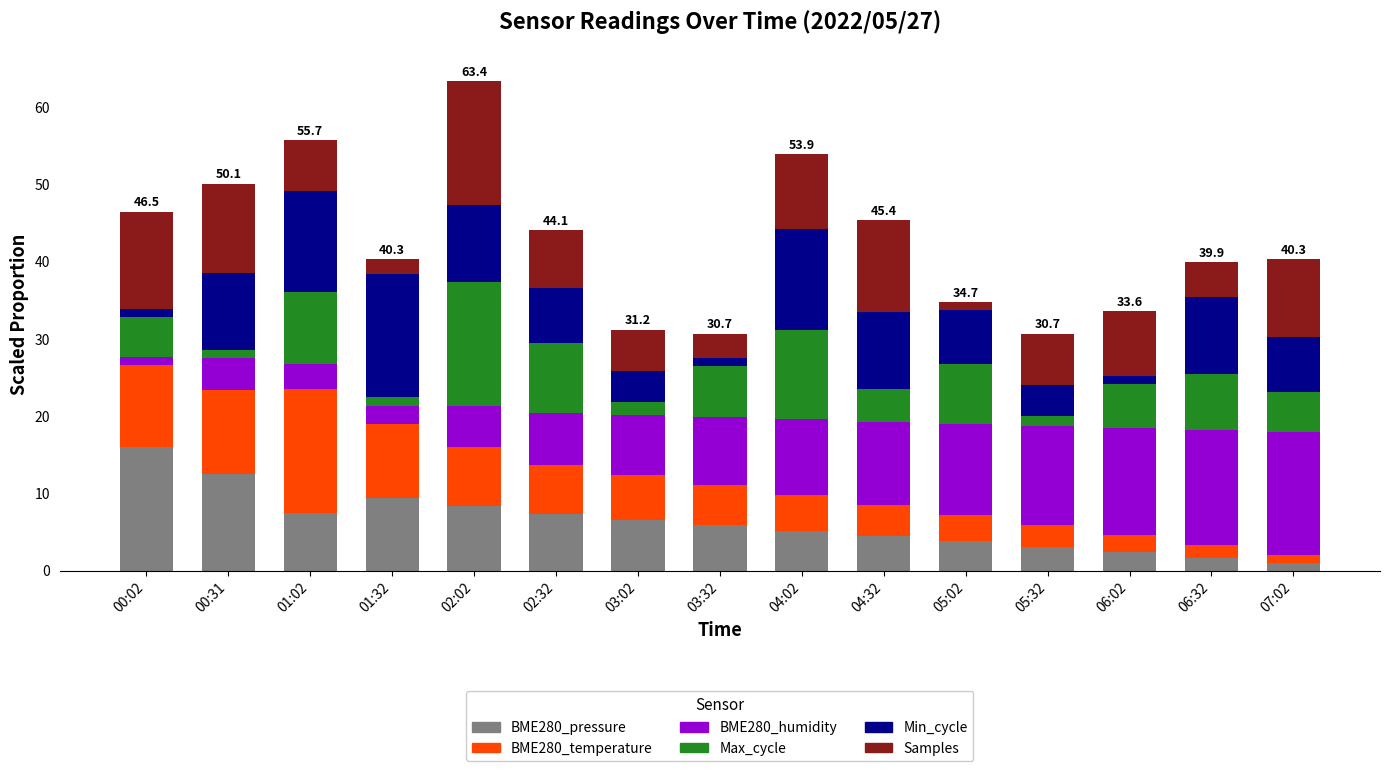

True or false: BME280_pressure has a value of 9.3 at 00:02.

False